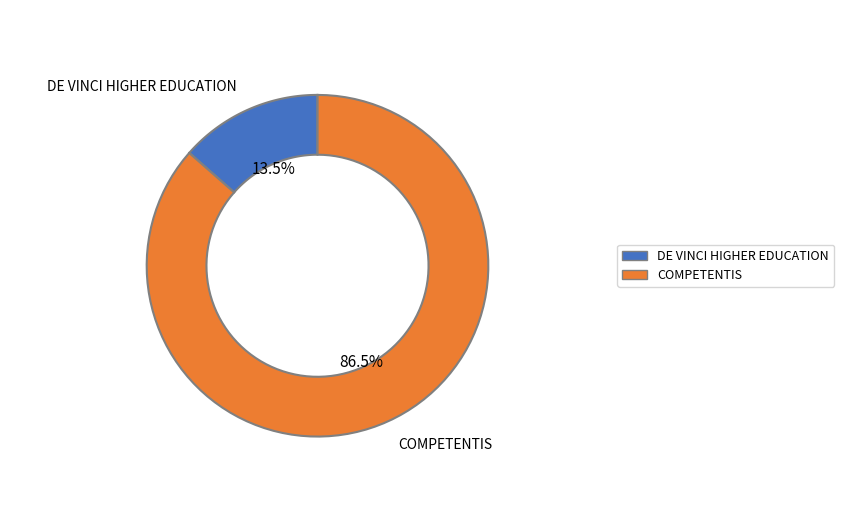

What is the majority slice?

COMPETENTIS